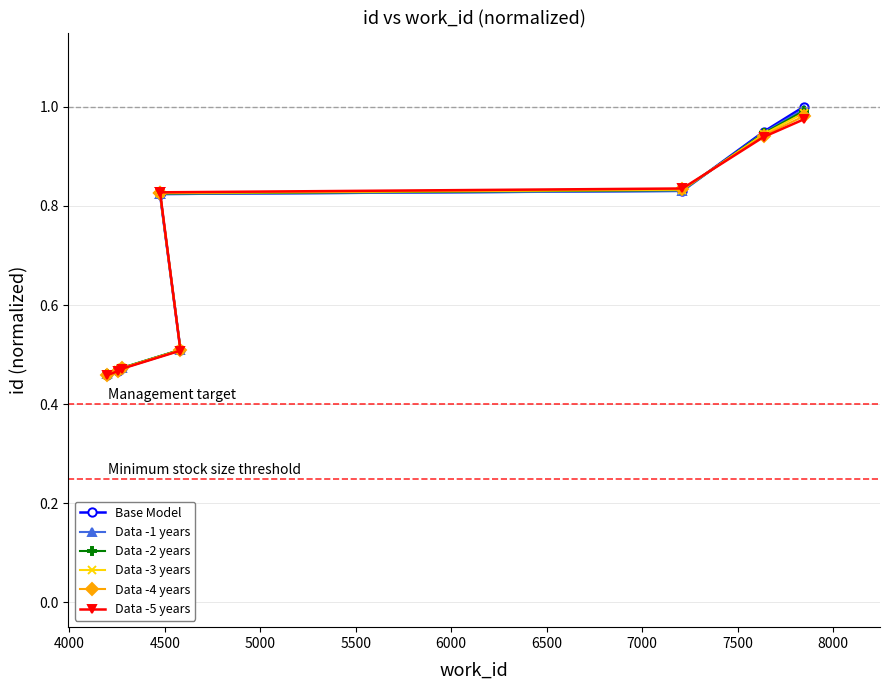

What is the smallest value displayed?

0.5